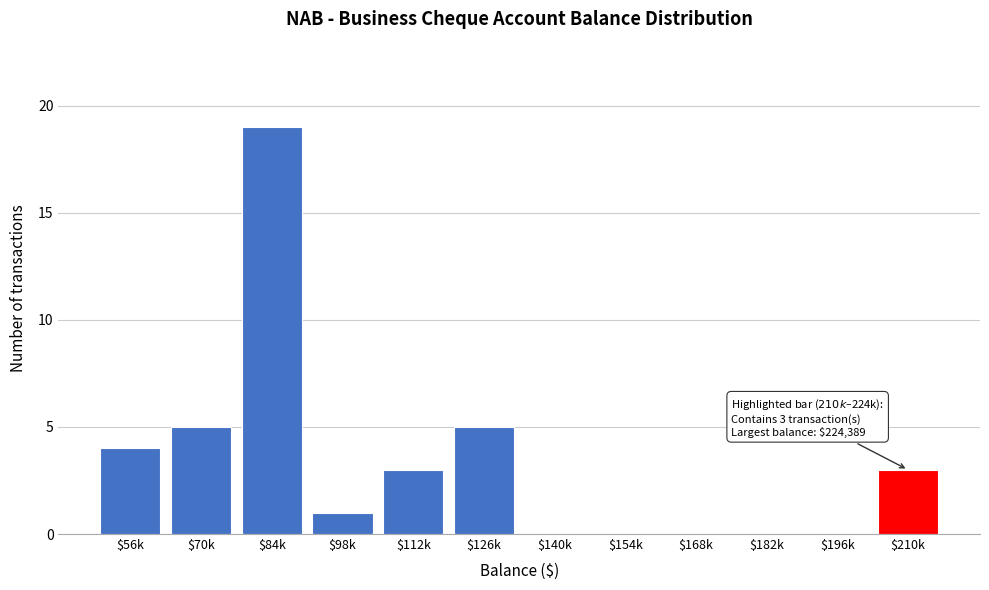

The chart shows a value of 13 at $154k. True or false?

False